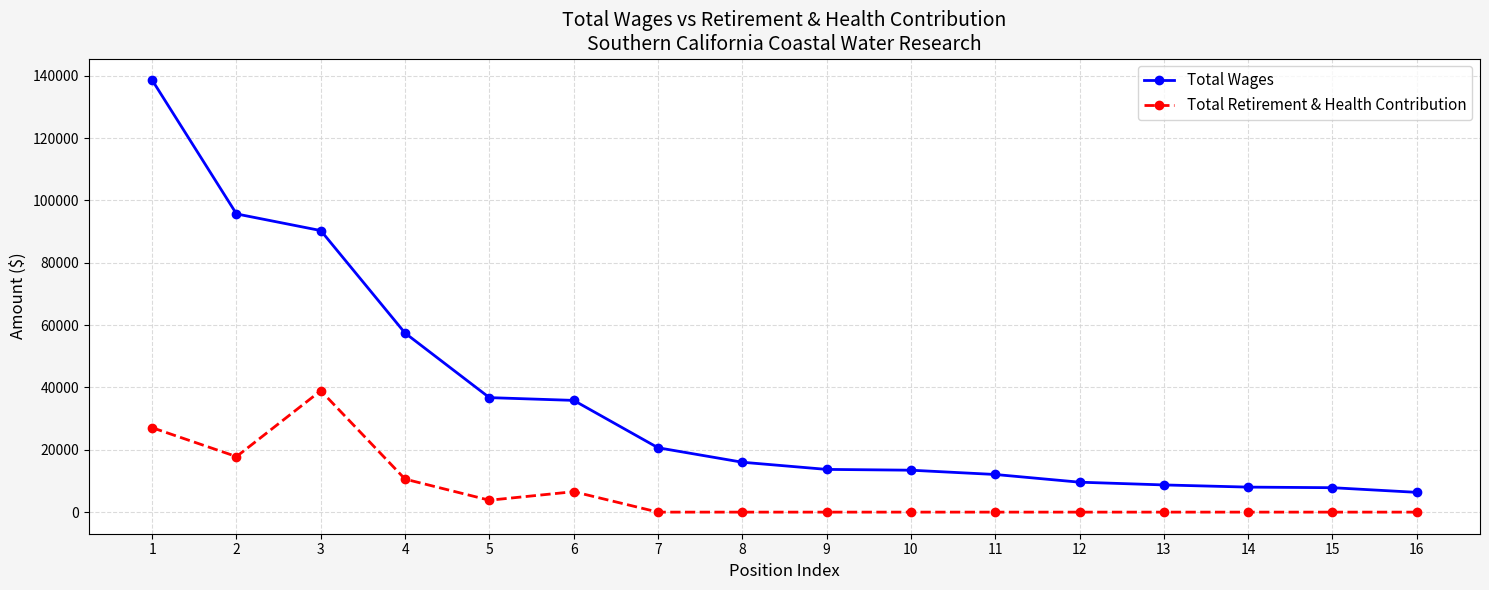

What is the value of the Total Wages point at the 2nd from the left?

95651